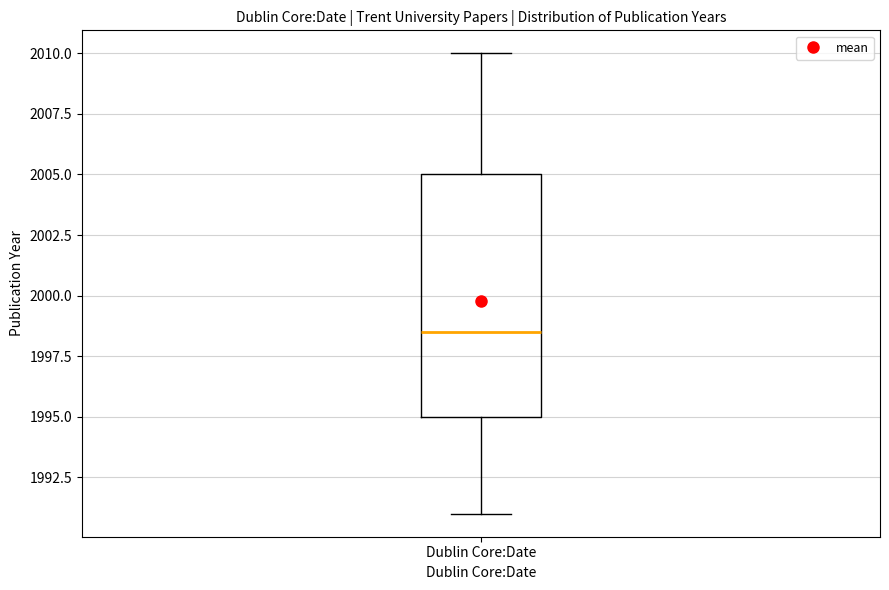

Transcribe this box plot: give where the median line is, the range the box spans, and where the two whiskers end, as read against the y-axis. The values are not printed on the chart, so give them approximately, as read against the axis.

median 1998.5, box 1995.0 to 2005.0, whiskers 1991.0 to 2010.0